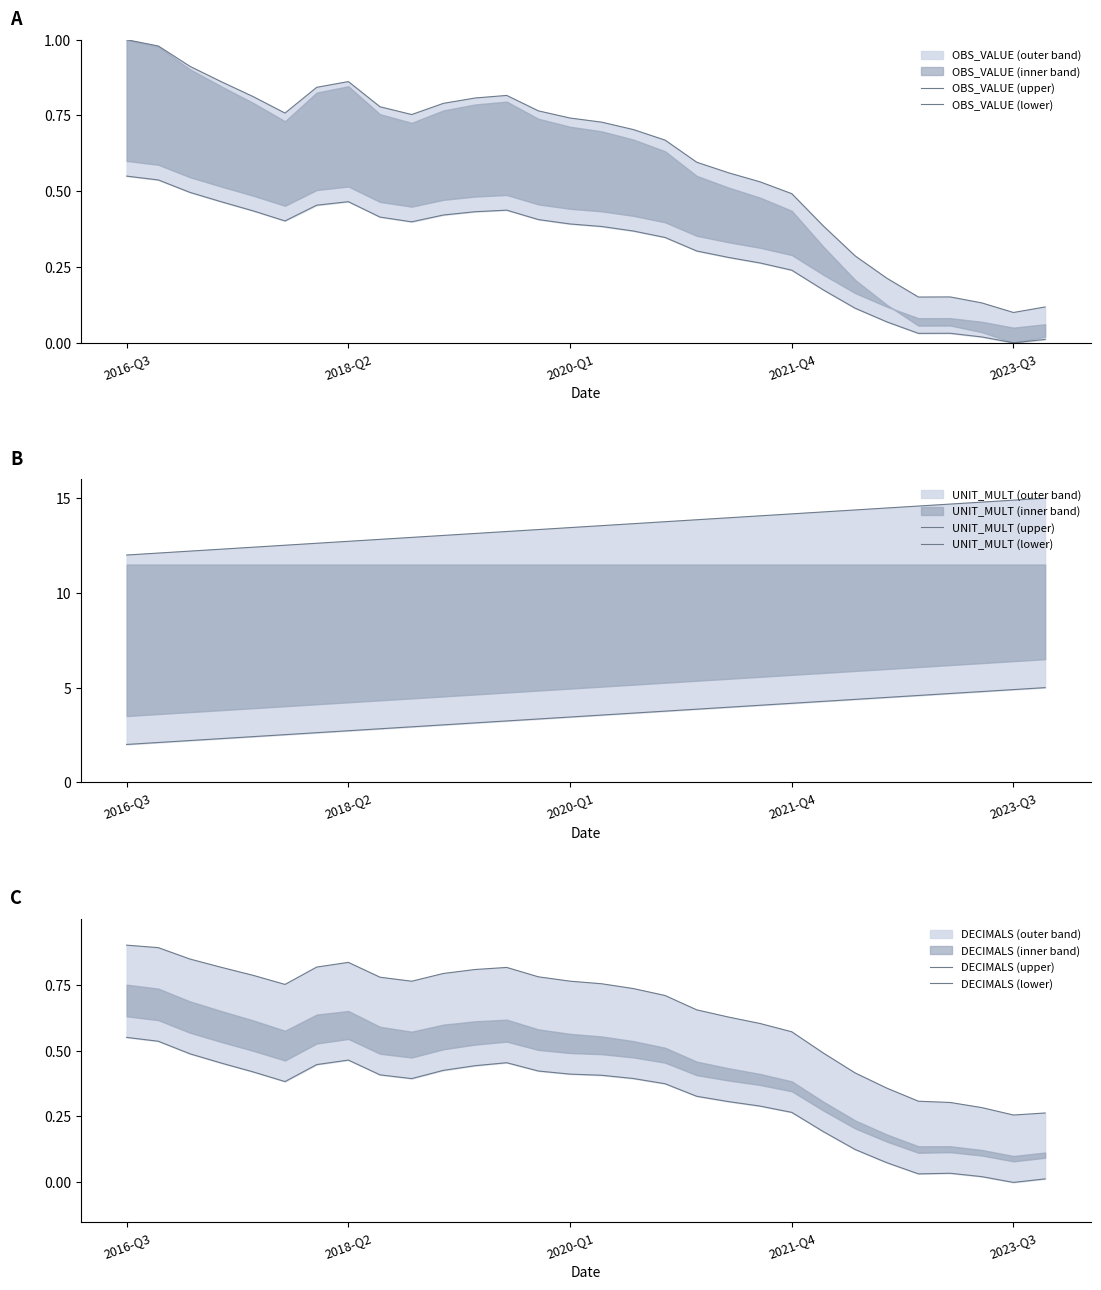

The value of OBS_VALUE (lower) at 15 is 0.4. True or false?

True